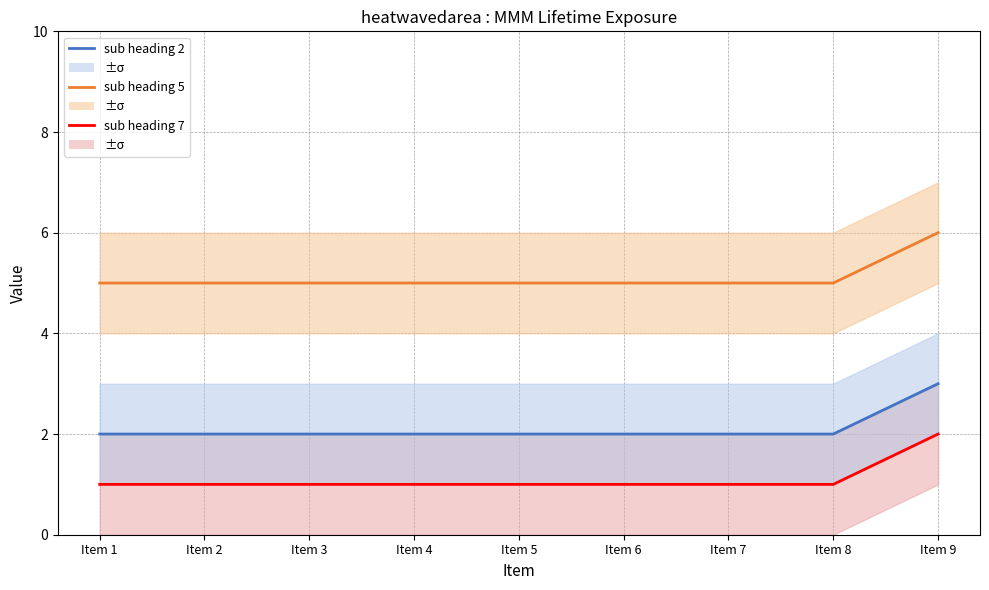

List the series in order of their peak value, lowest first.

sub heading 7, sub heading 2, sub heading 5